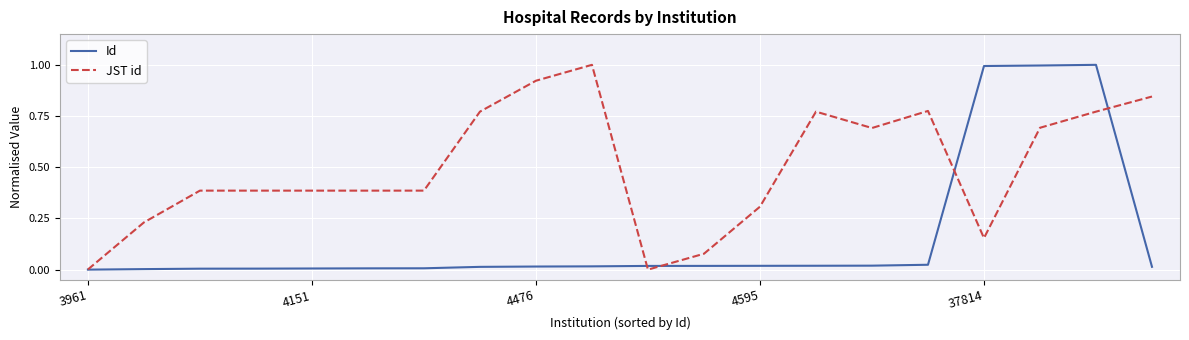

After their last crossing, which series has the higher values: Id or JST id?

JST id